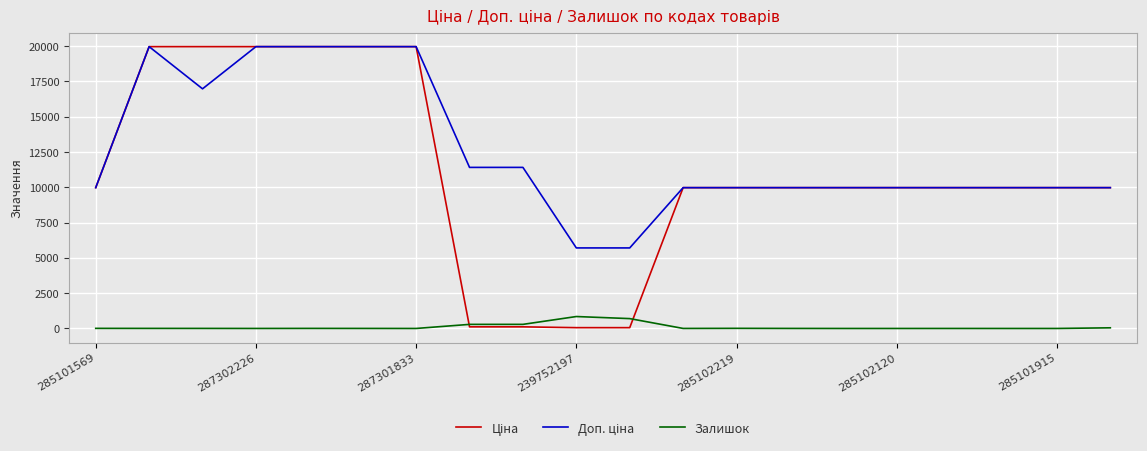

True or false: Залишок has more than 0 points higher than both neighbors.

True